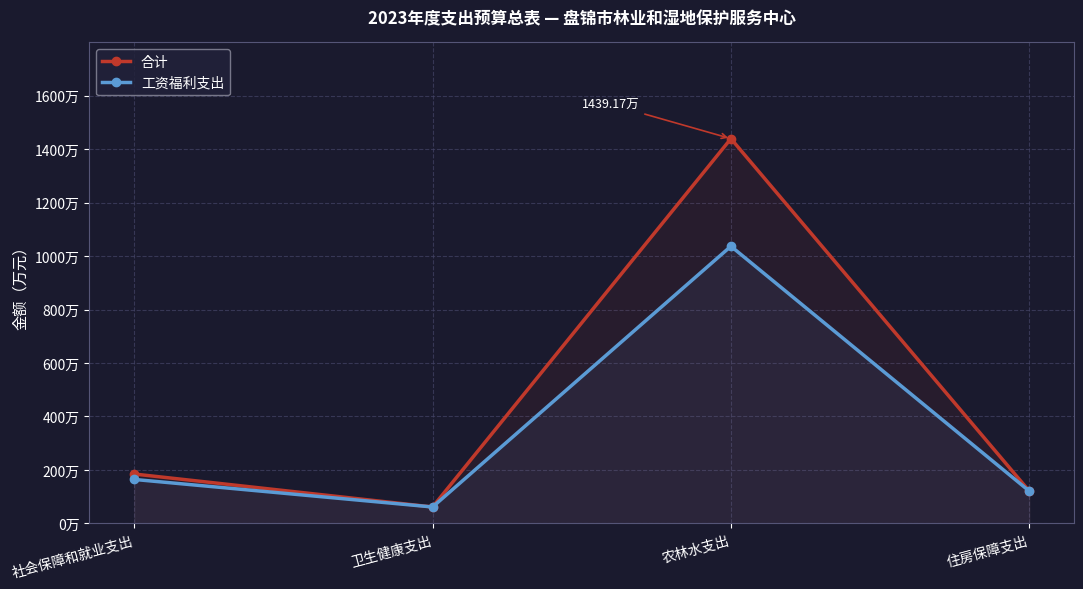

At which category does the chart reach its peak across all series?

农林水支出